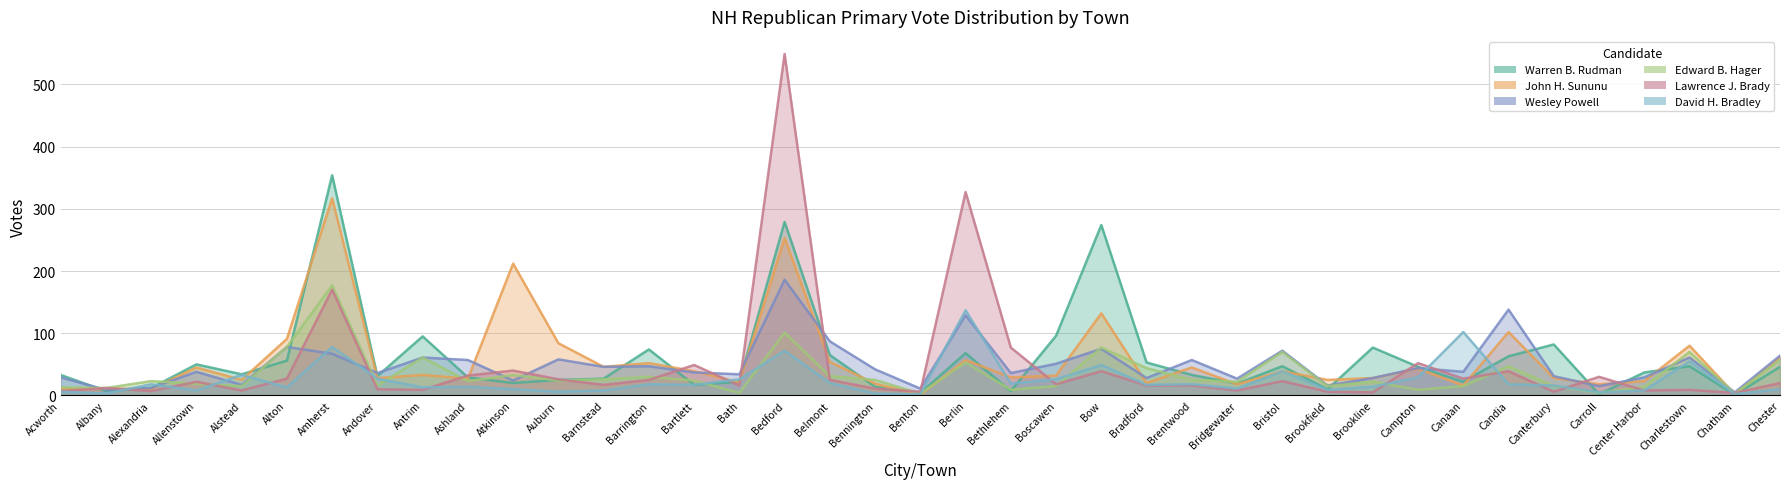

What value does the John H. Sununu series have at Ashland, to the nearest 50?

50